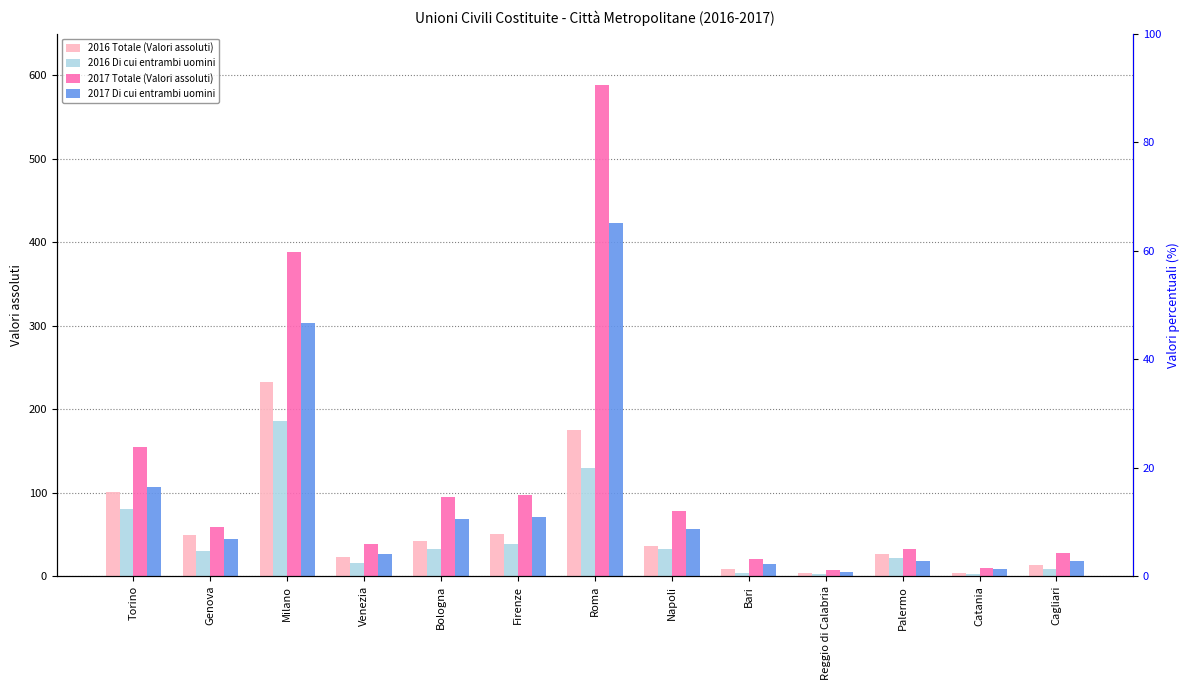

Does the chart contain stacked bars?

No